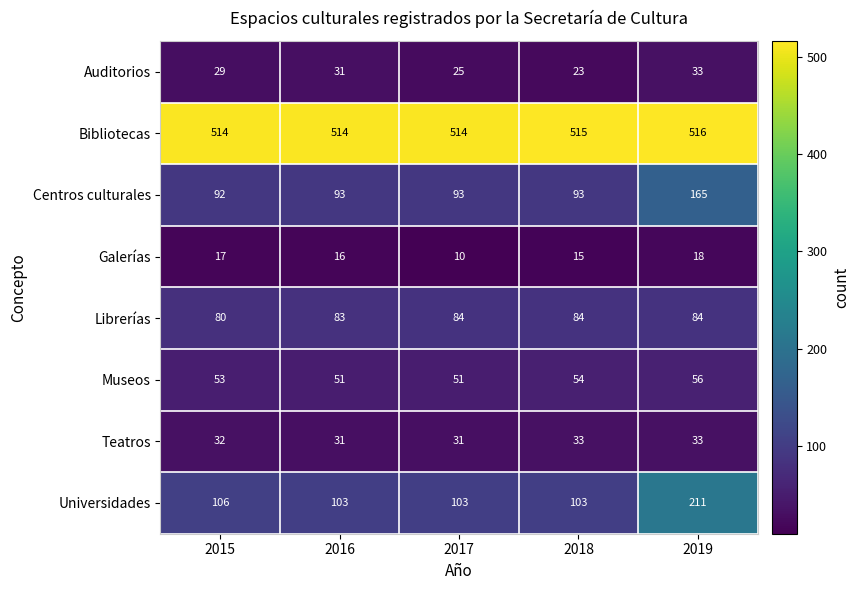

At which label is Auditorios closest to 28?

2015